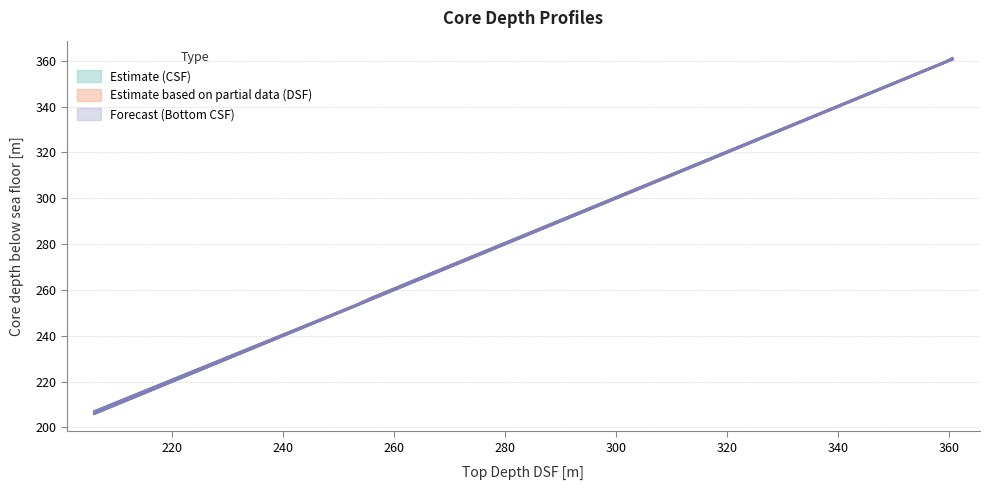

The value of CSF-A (Bottom) at 359.599 is 359.8. True or false?

True